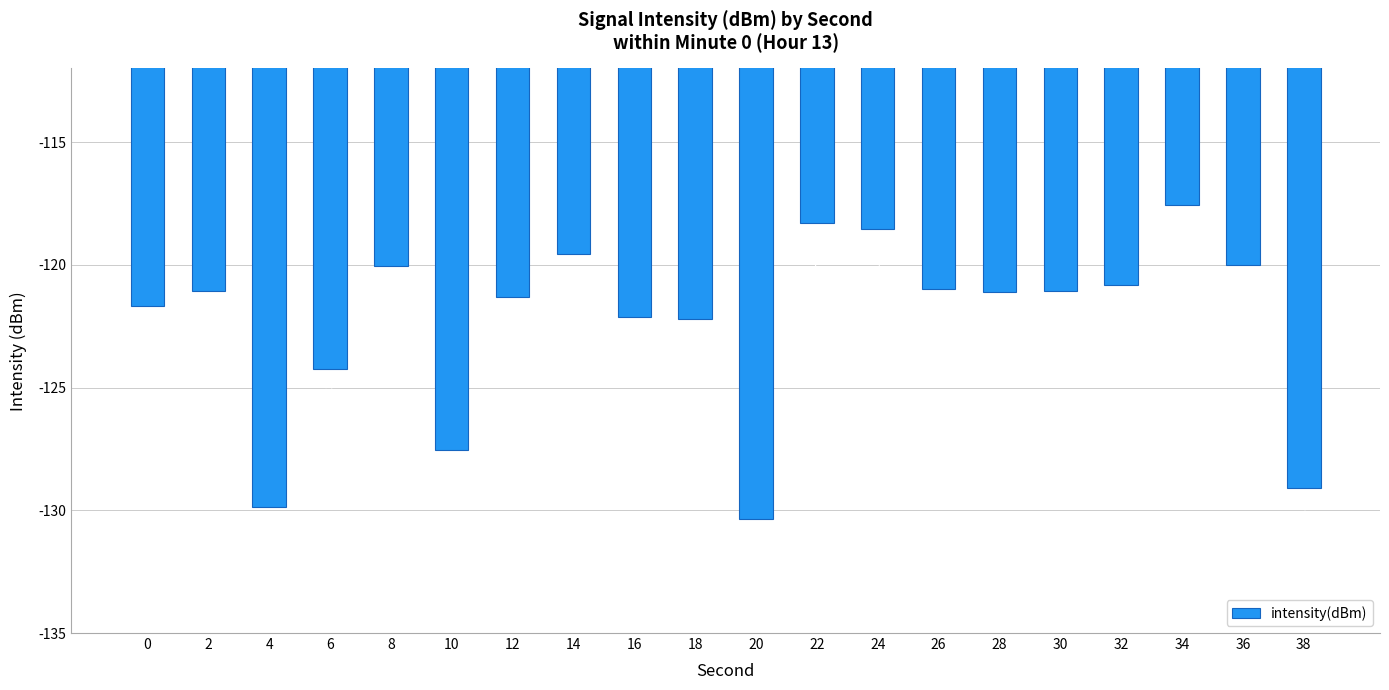

At which category does the chart reach its peak across all series?

34